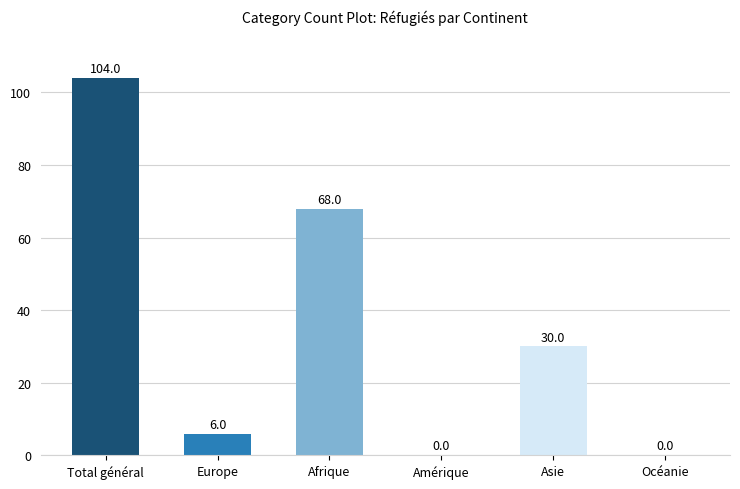

Which has a higher value, Afrique or Asie?

Afrique